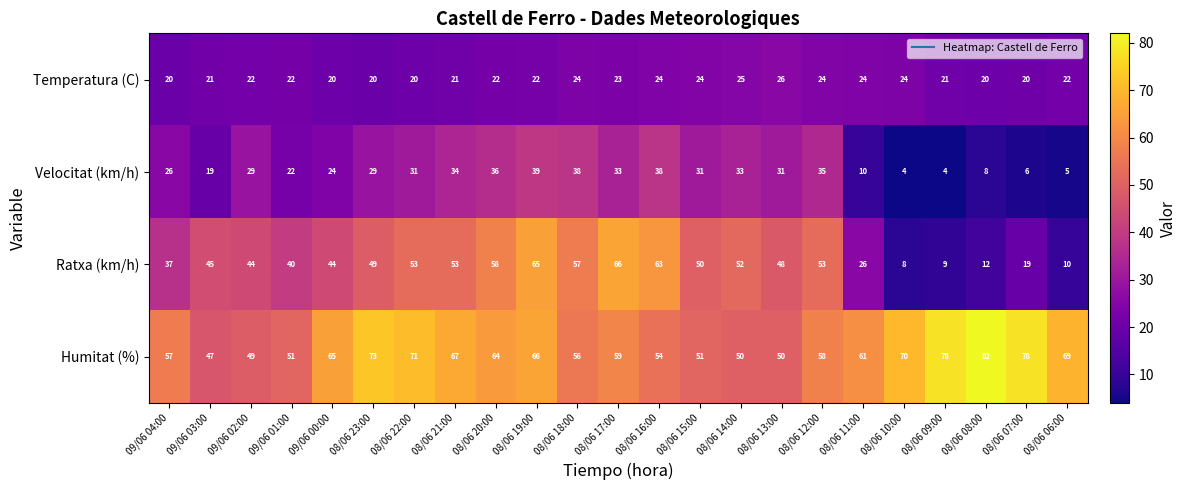

List the series in order of their peak value, lowest first.

Temperatura (C), Velocitat (km/h), Ratxa (km/h), Humitat (%)